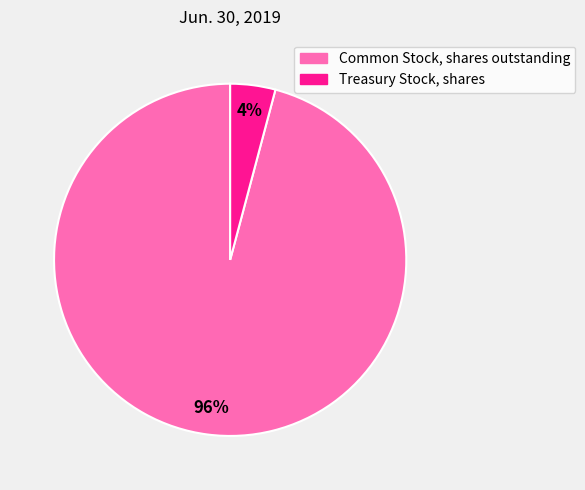

To the nearest percent, what is the difference between the largest and smallest slice percentages?

92%